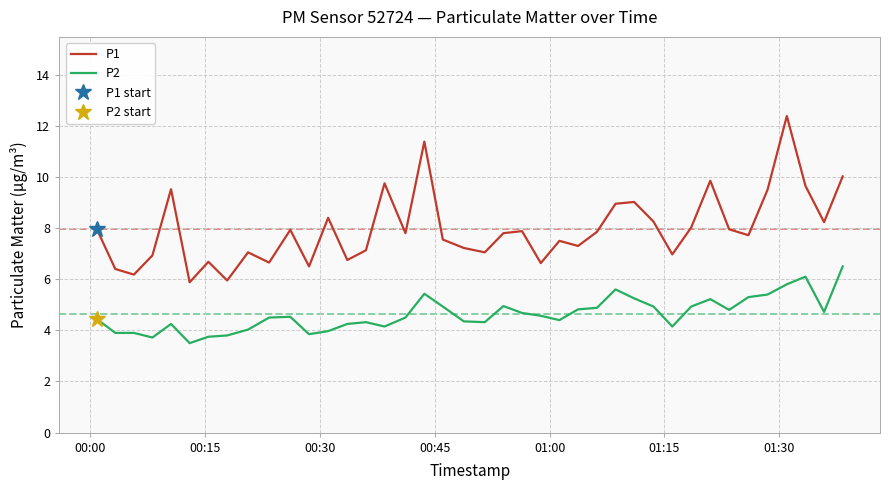

What are all the series names shown in the legend?

P1, P2